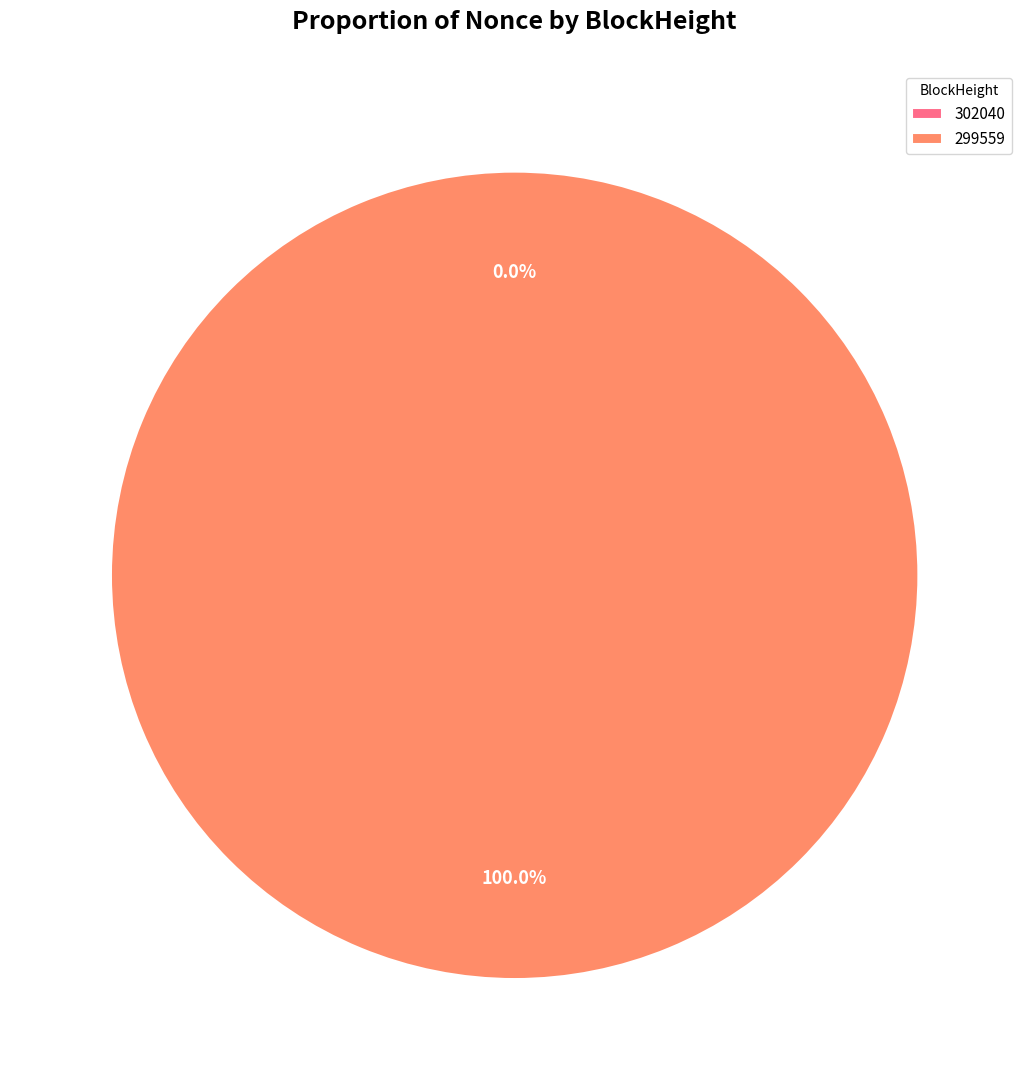

What is the change in value from 302040 to 299559?

+35066